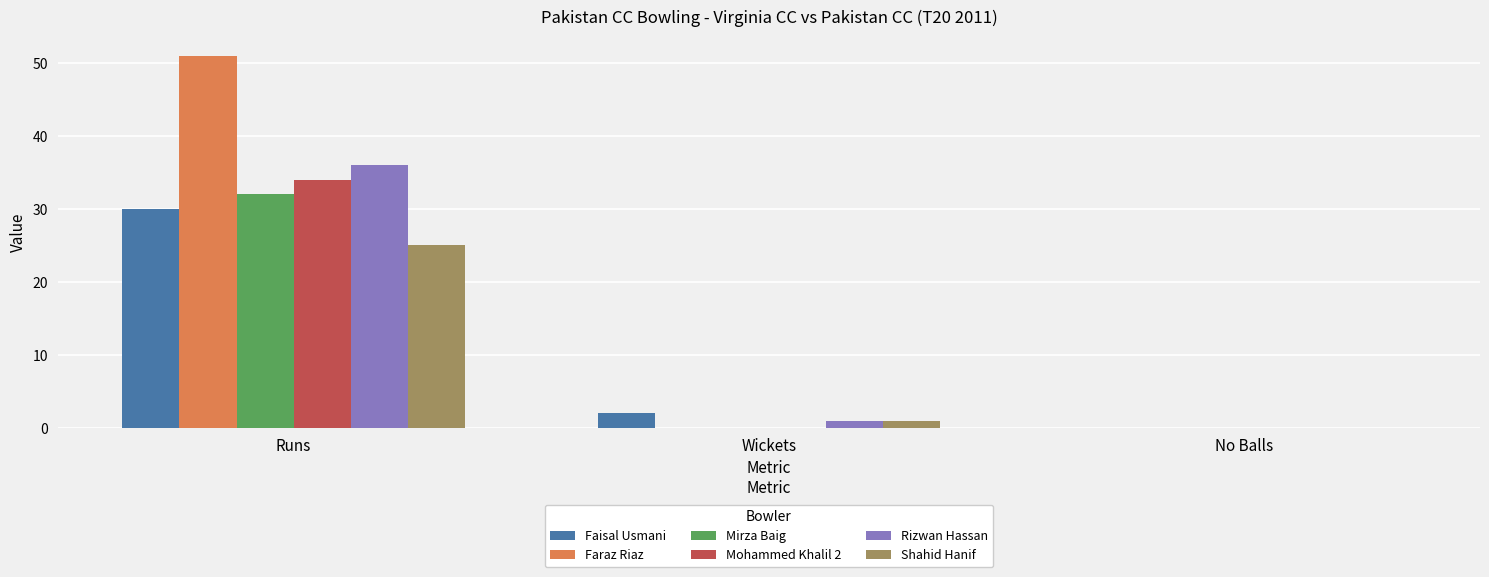

Reading left to right, extract all data points from this chart.

Faisal Usmani: 30	2	0
Faraz Riaz: 51	0	0
Mirza Baig: 32	0	0
Mohammed Khalil 2: 34	0	0
Rizwan Hassan: 36	1	0
Shahid Hanif: 25	1	0